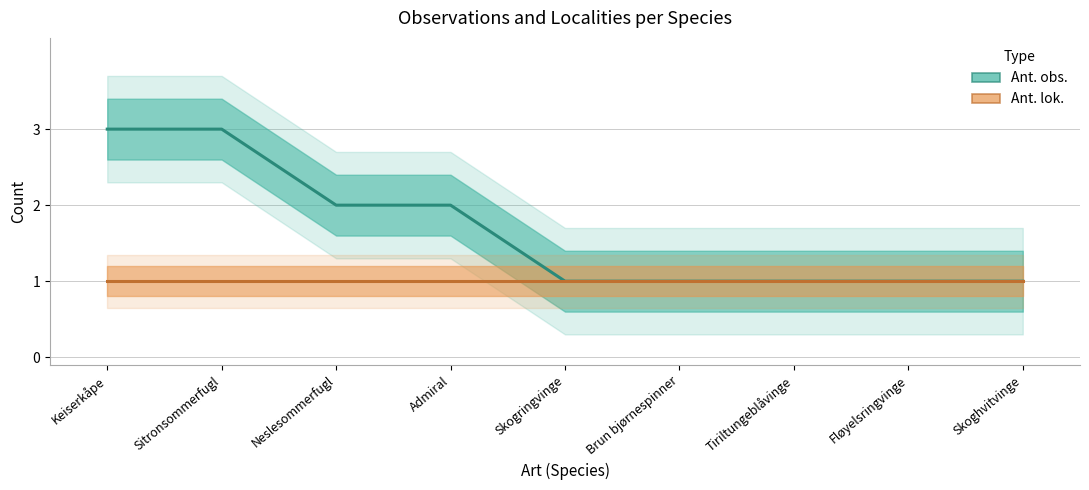

What is the ratio of the value at Tiriltungeblåvinge to the value at Brun bjørnespinner?

1.0